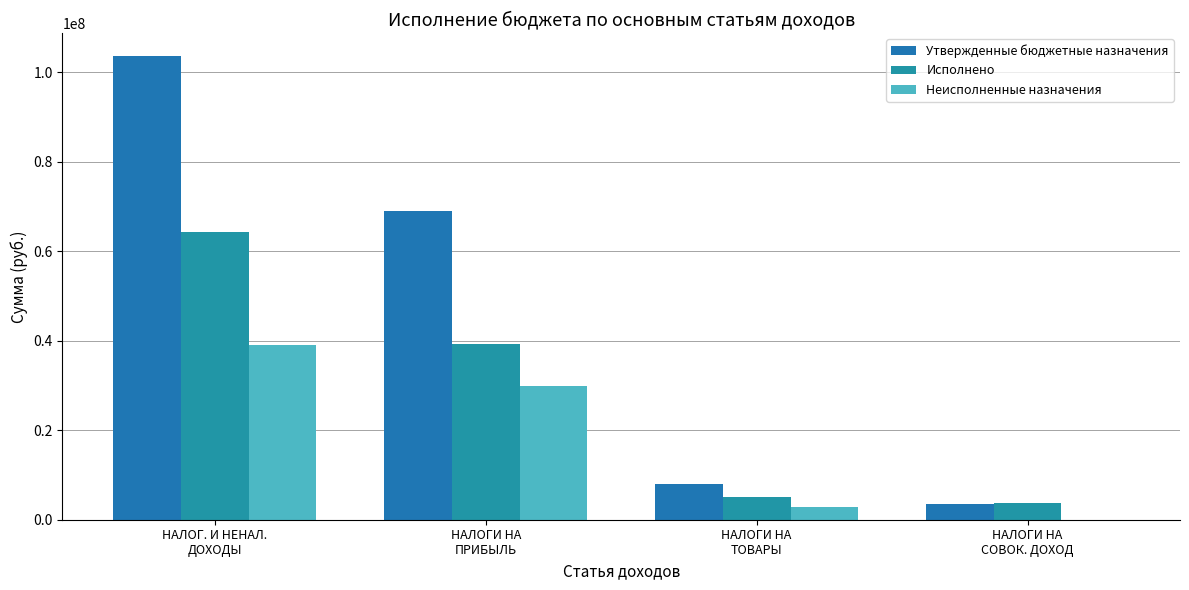

What value does the Утвержденные бюджетные назначения series have at НАЛОГ. И НЕНАЛ.
ДОХОДЫ?

103549937.0